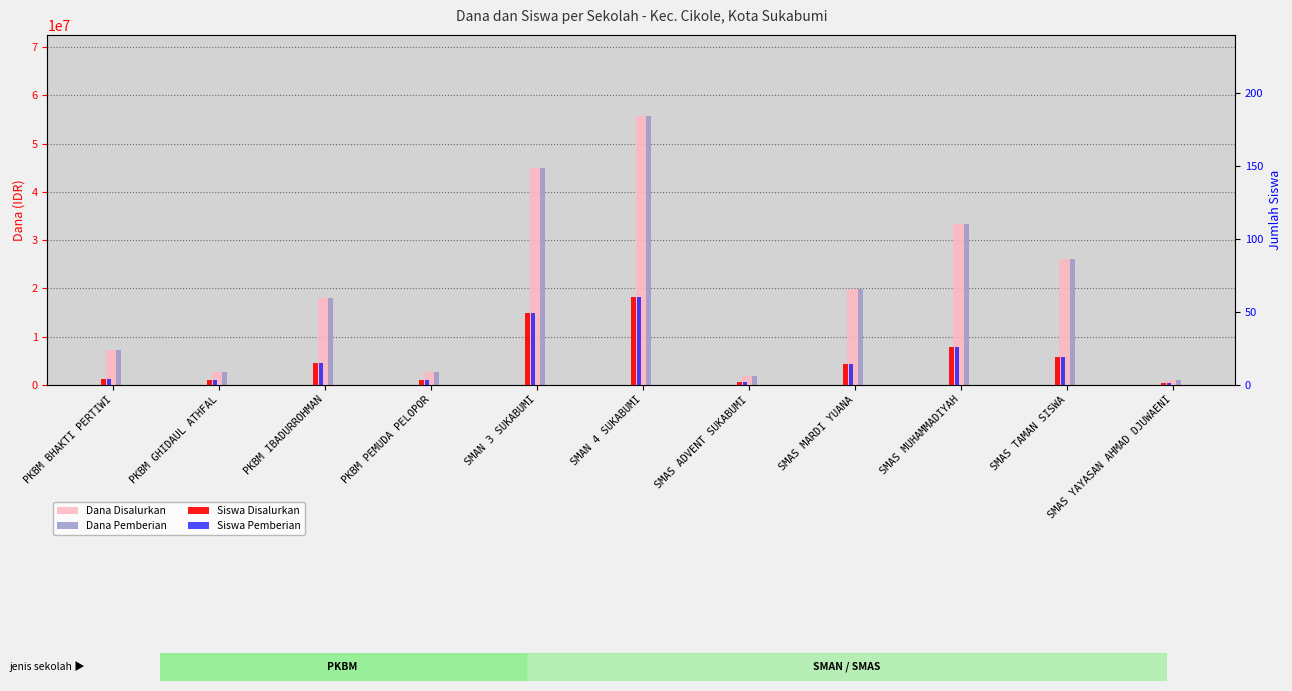

What is the average value of the Siswa Pemberian series?

18